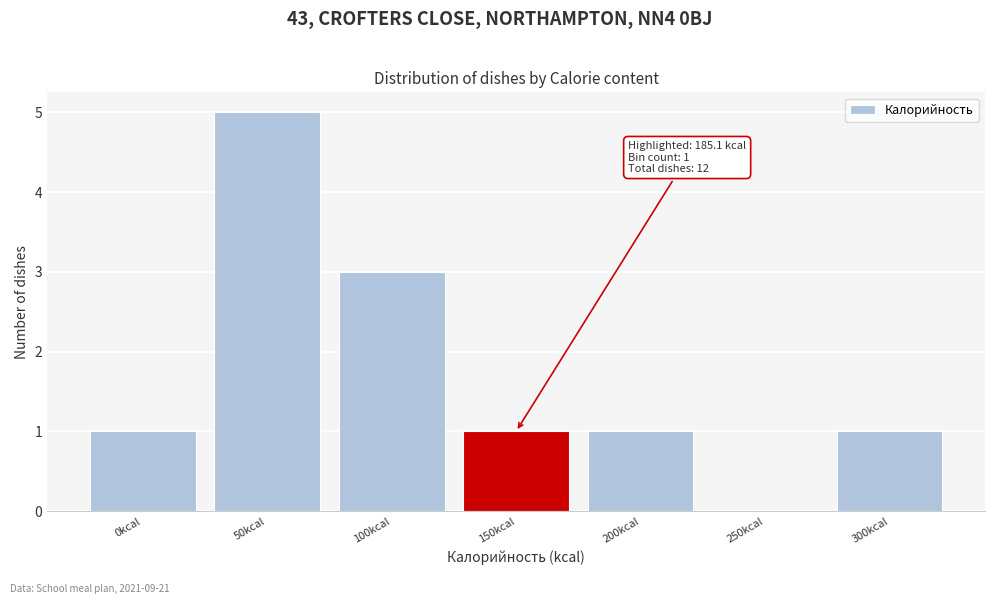

Reading left to right, list all the values displayed in this chart.

0kcal=1	50kcal=5	100kcal=3	150kcal=1	200kcal=1	250kcal=0	300kcal=1